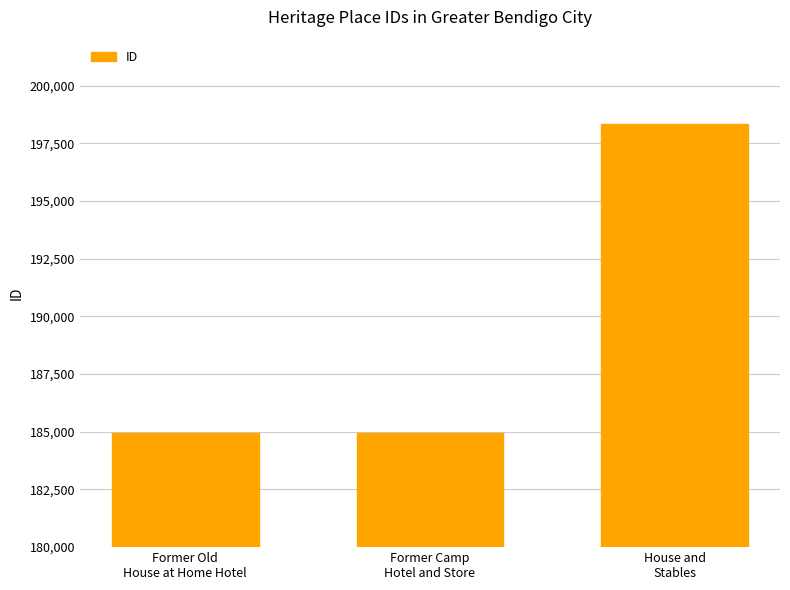

What is the value of the 2nd bar from the left?

184961